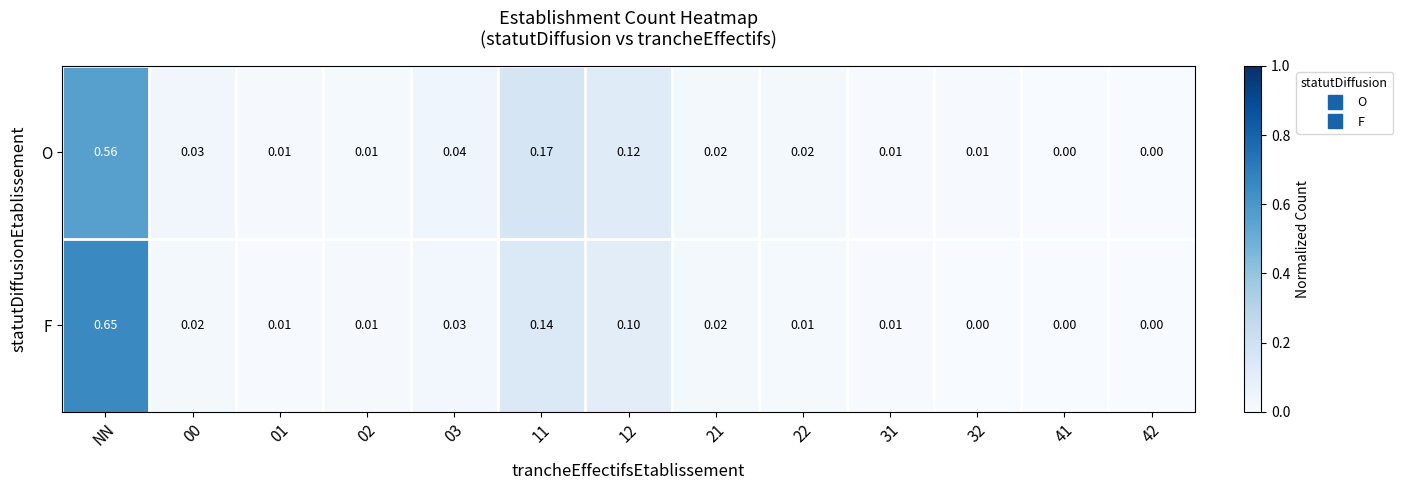

At which category is the sum across all series the highest?

NN